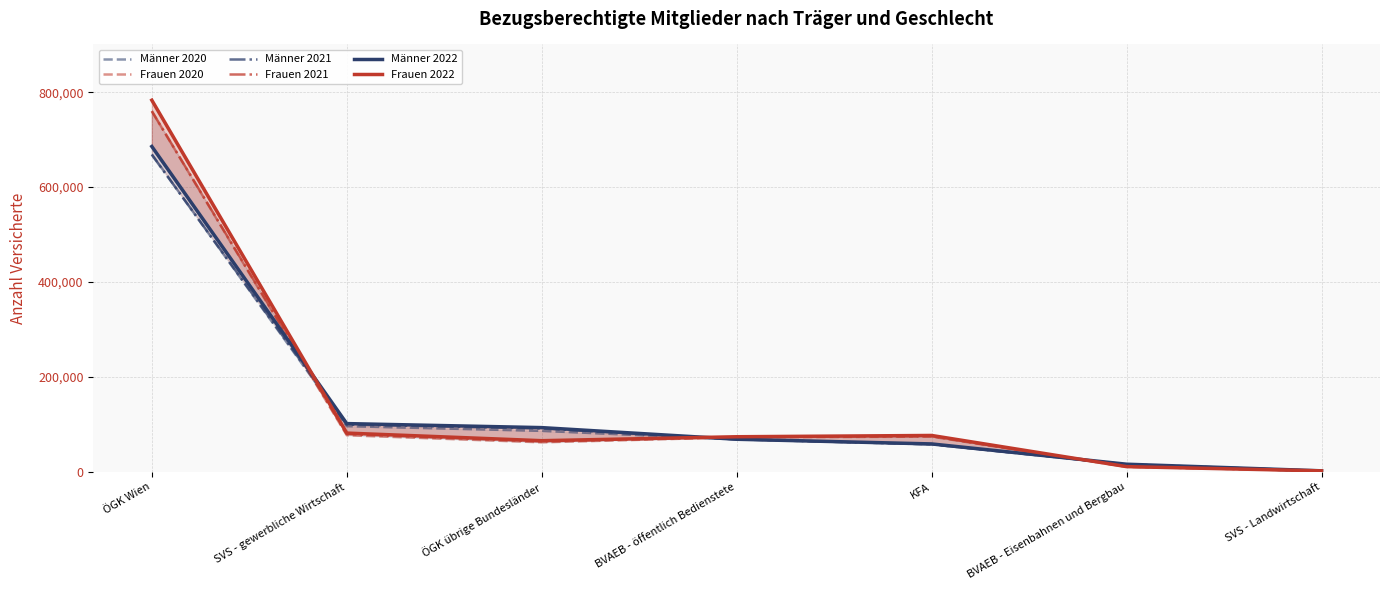

Which series has the largest total across all categories?

Frauen 2022